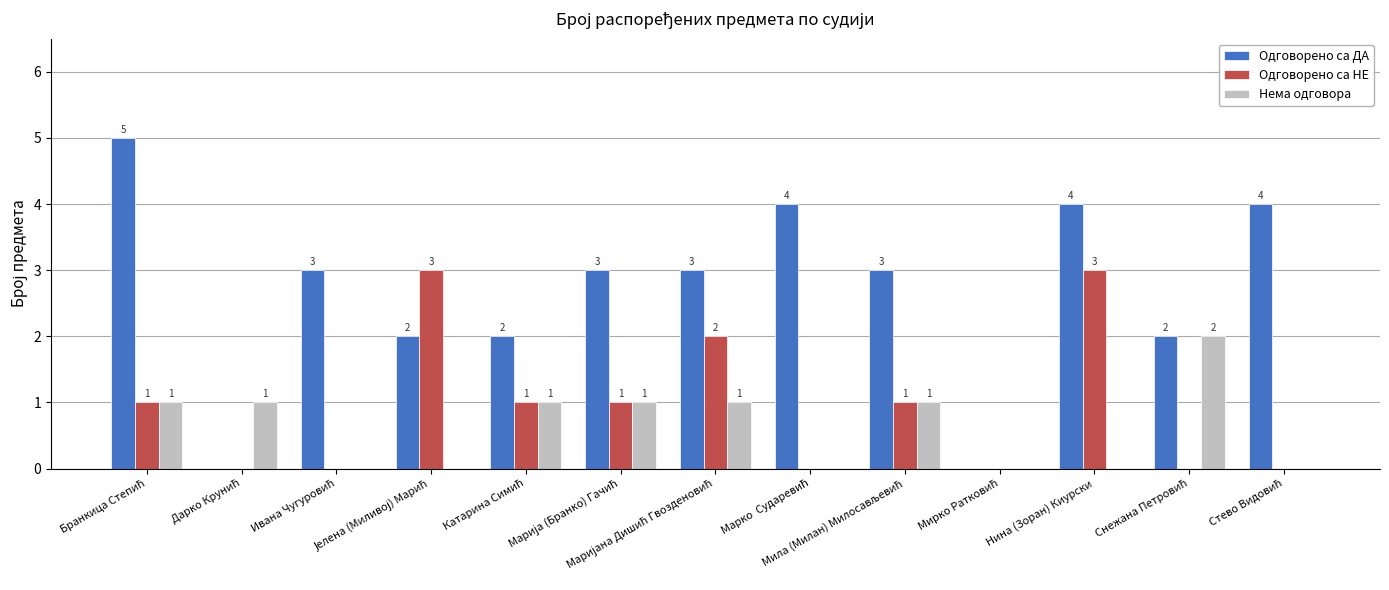

What is the highest value of the Одговорено са ДА series?

5